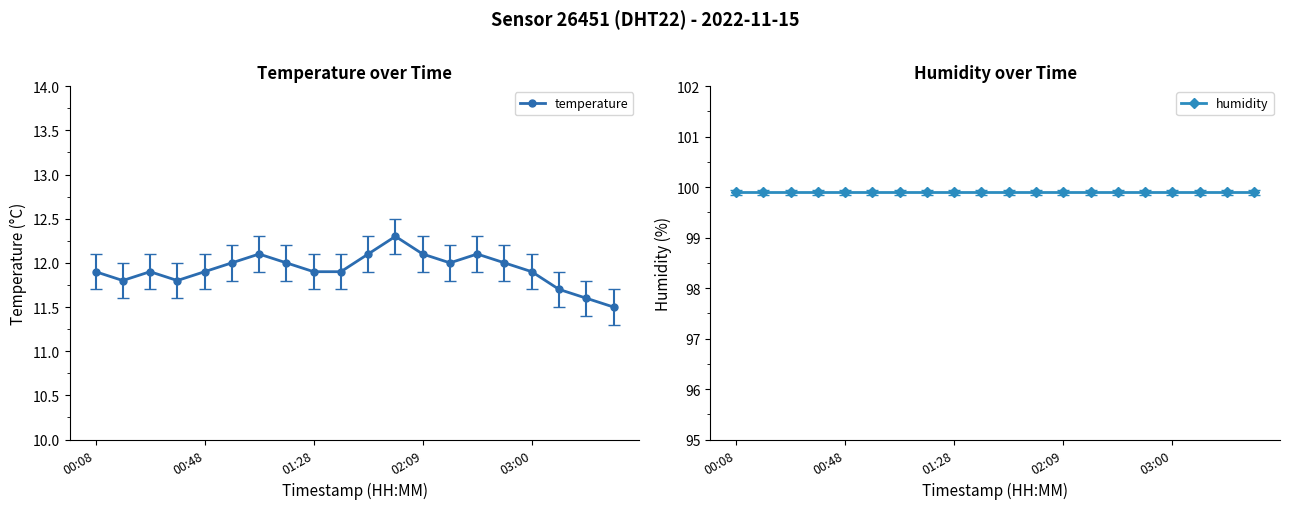

Is this an area chart (filled region under the line)?

No